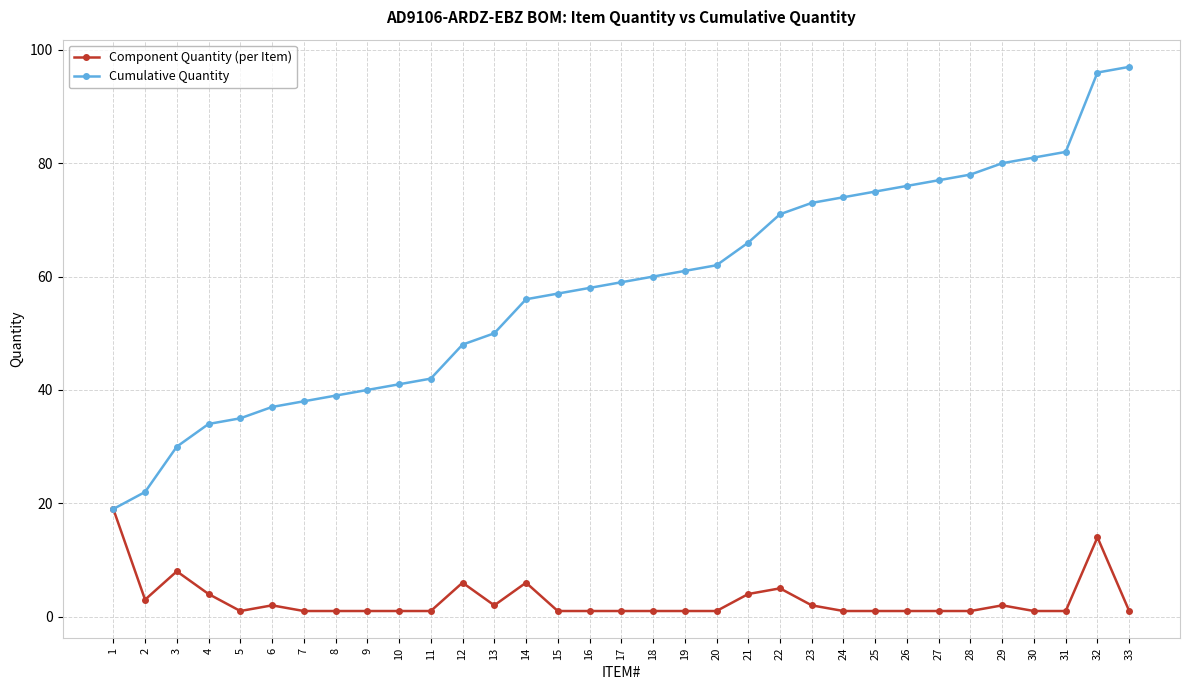

List the series in order of their overall mean, highest first.

Cumulative Quantity, Component Quantity (per Item)